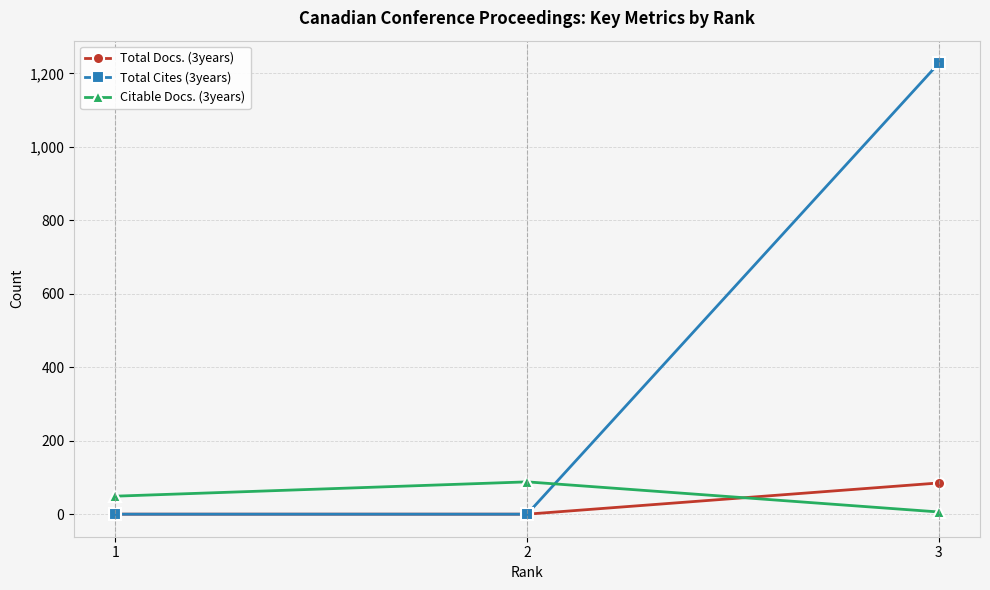

What is the average value of the Total Docs. (3years) series?

28